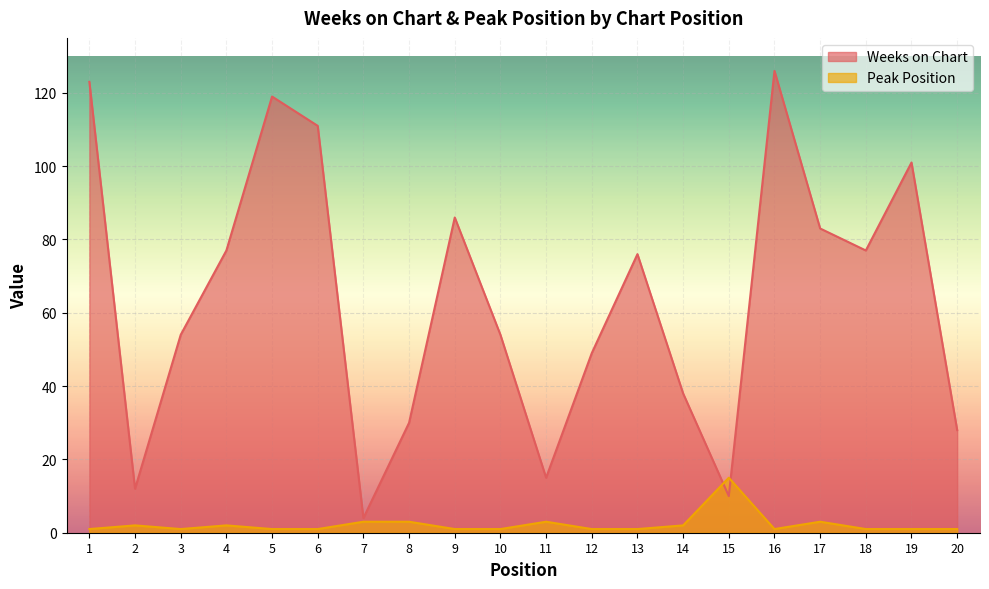

In Weeks on Chart, how many points are lower than both neighbors (excluding endpoints)?

5